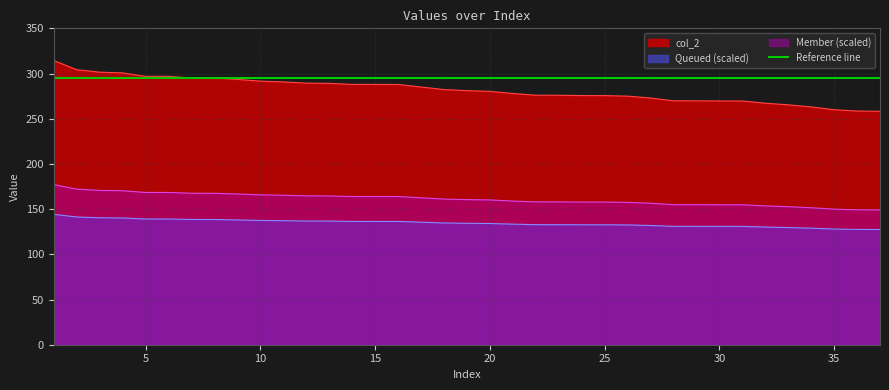

What is the difference between the second highest and minimum values?

46.0